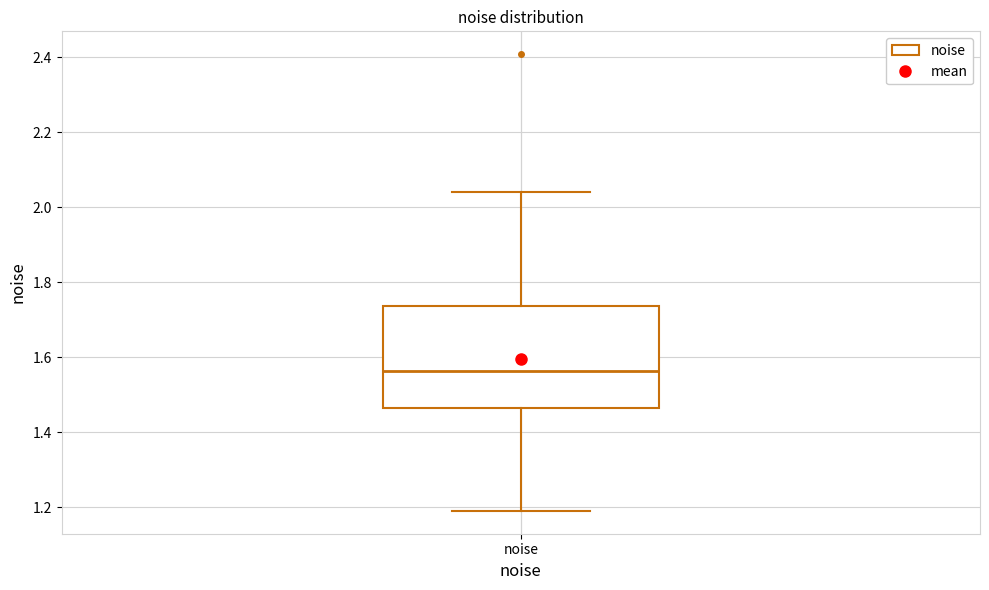

Where does the lower whisker of the box for noise end on the y-axis? The values are not printed on the chart, so give them approximately, as read against the axis.

1.20